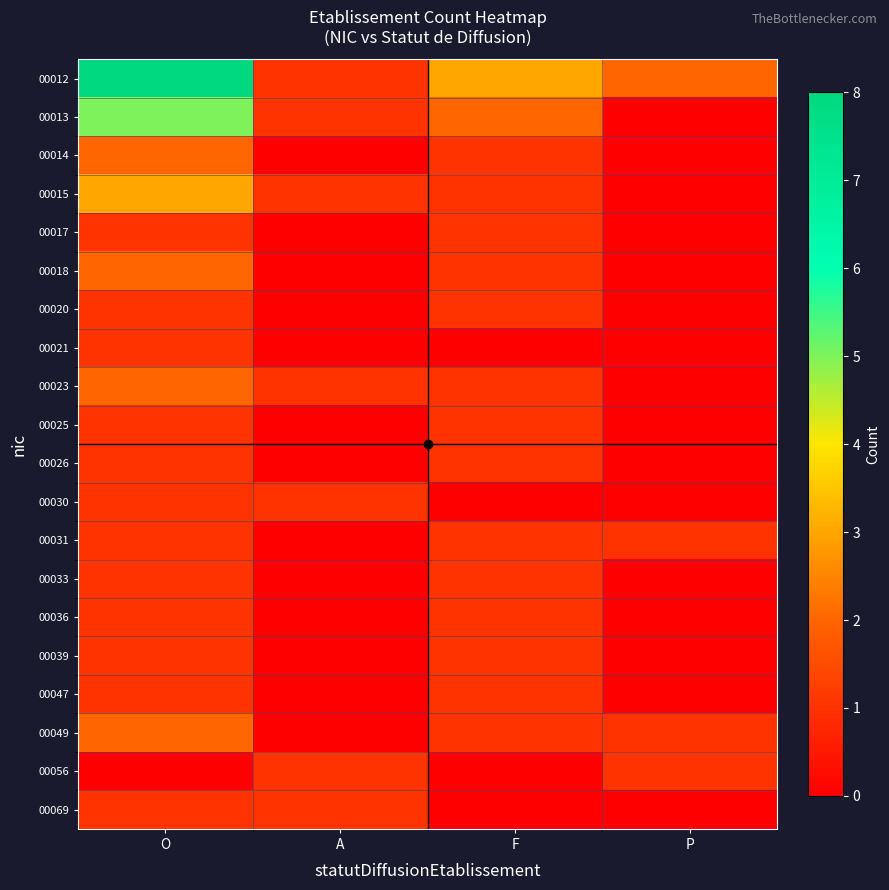

How many distinct data groups are displayed?

20